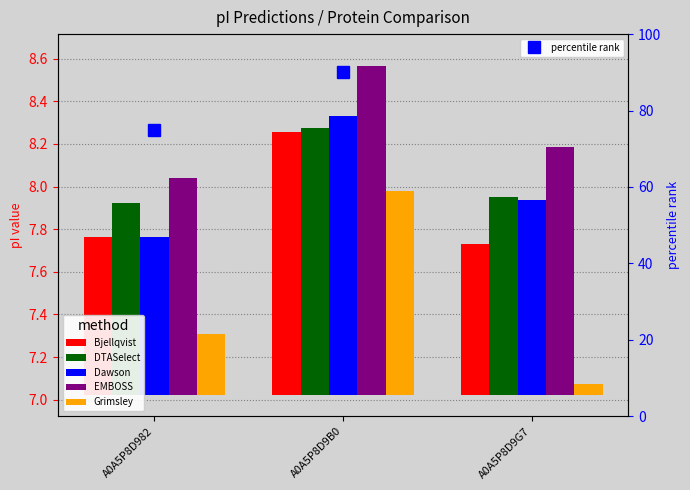

Are the bars grouped side by side (vs. stacked)?

Yes